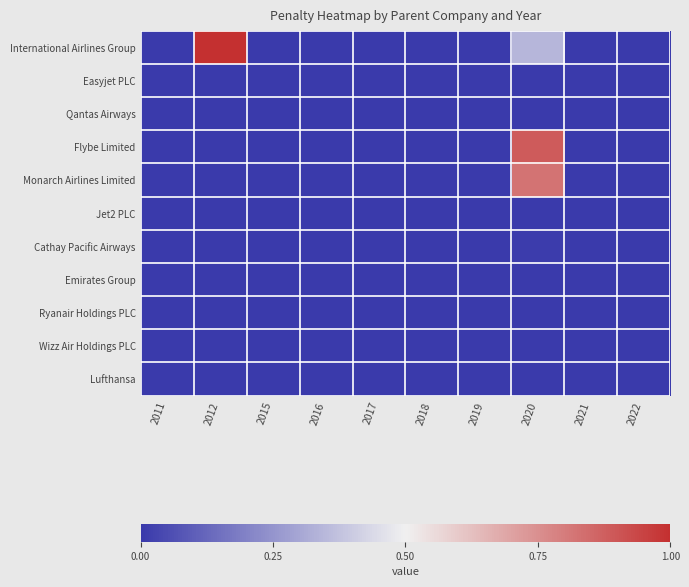

What is the greatest value displayed?

1.0